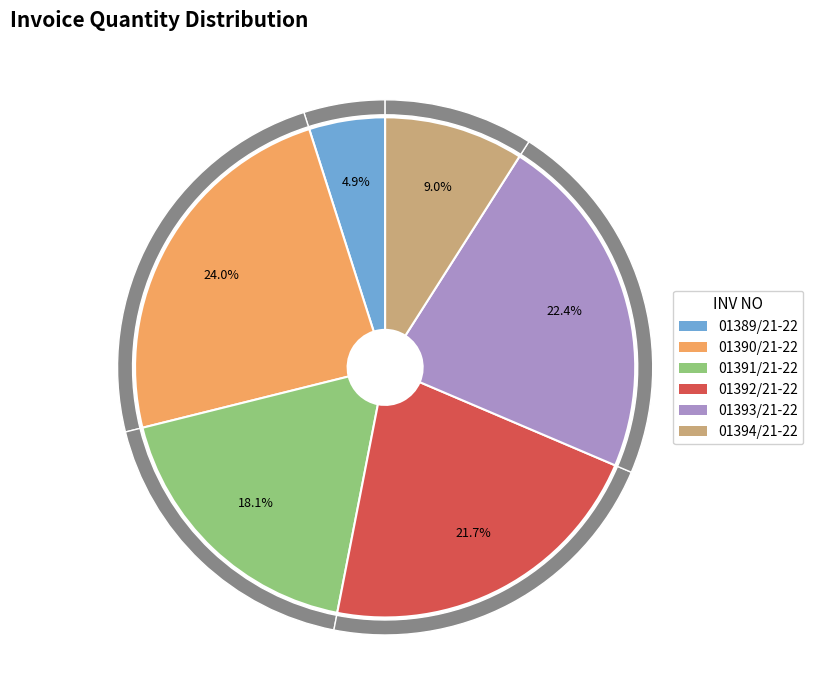

What is the ratio of the value at 01390/21-22 to the value at 01393/21-22?

1.1